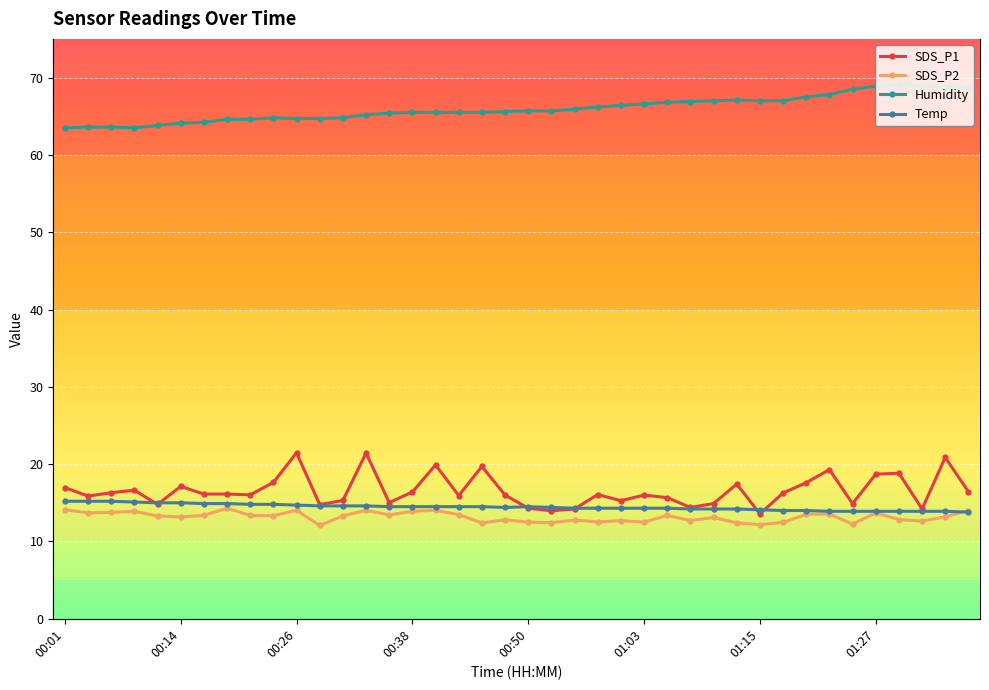

What is the minimum value for Temp?

13.8